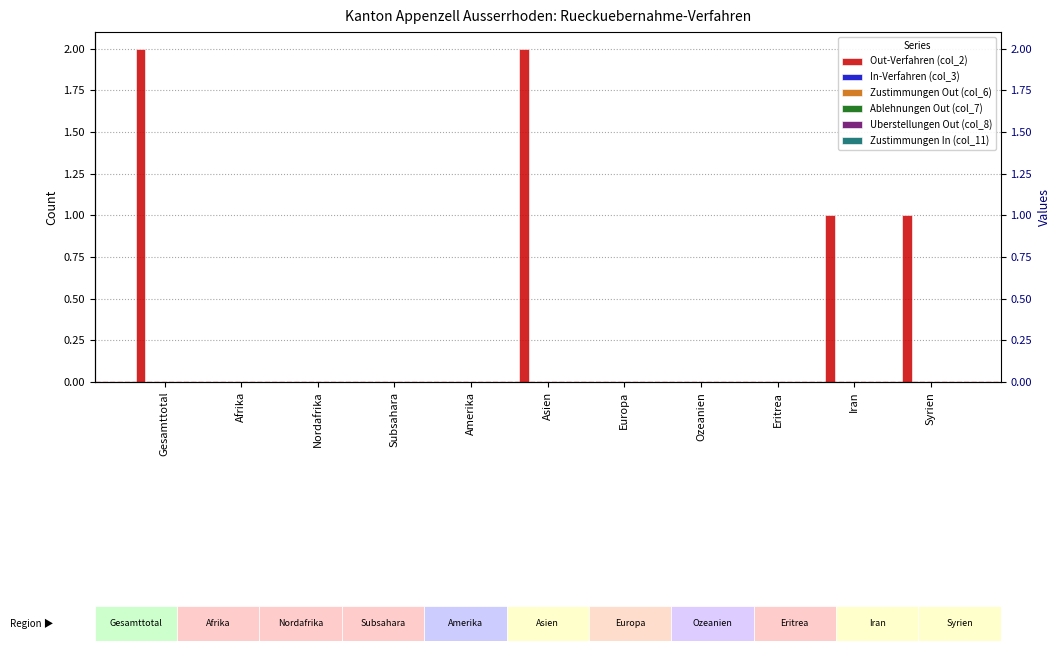

Reading left to right, list all the values displayed in this chart.

Out-Verfahren (col_2): 2	0	0	0	0	2	0	0	0	1	1
In-Verfahren (col_3): 0	0	0	0	0	0	0	0	0	0	0
Zustimmungen Out (col_6): 0	0	0	0	0	0	0	0	0	0	0
Ablehnungen Out (col_7): 0	0	0	0	0	0	0	0	0	0	0
Uberstellungen Out (col_8): 0	0	0	0	0	0	0	0	0	0	0
Zustimmungen In (col_11): 0	0	0	0	0	0	0	0	0	0	0